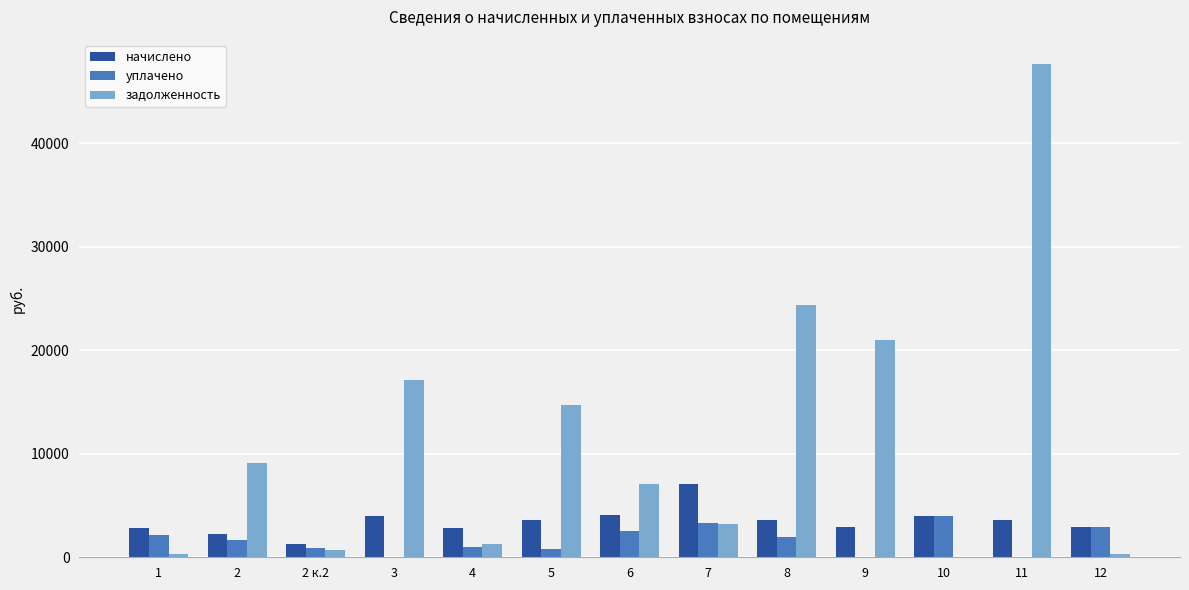

What is the highest value of the начислено series?

7106.4